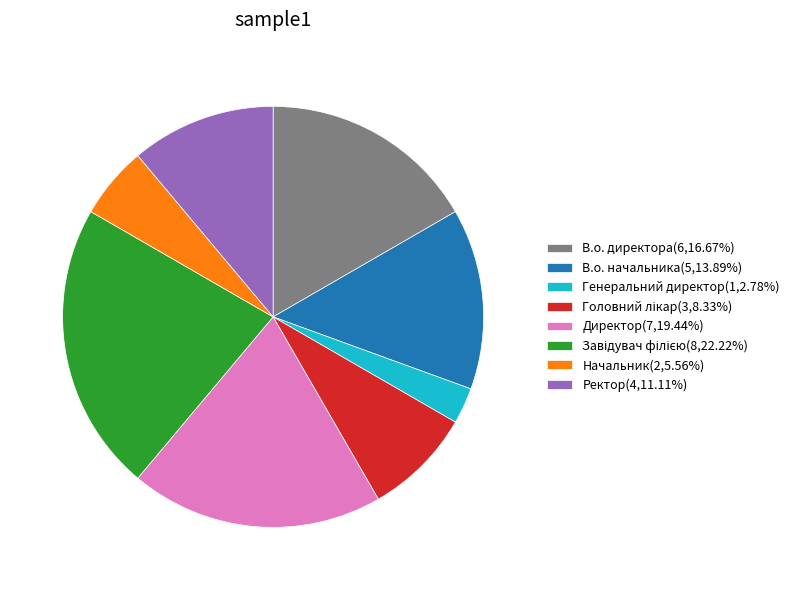

True or false: Ректор accounts for 11% of the total.

True